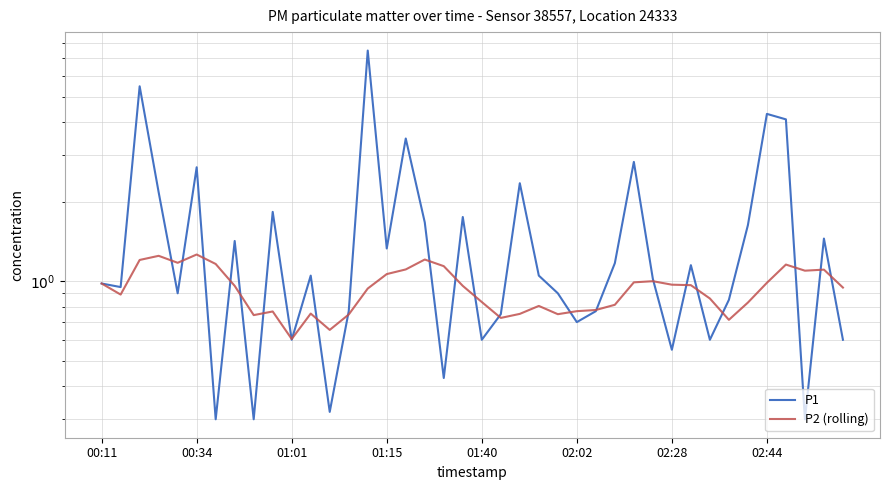

True or false: P2 (rolling) and P1 intersect in this chart.

True